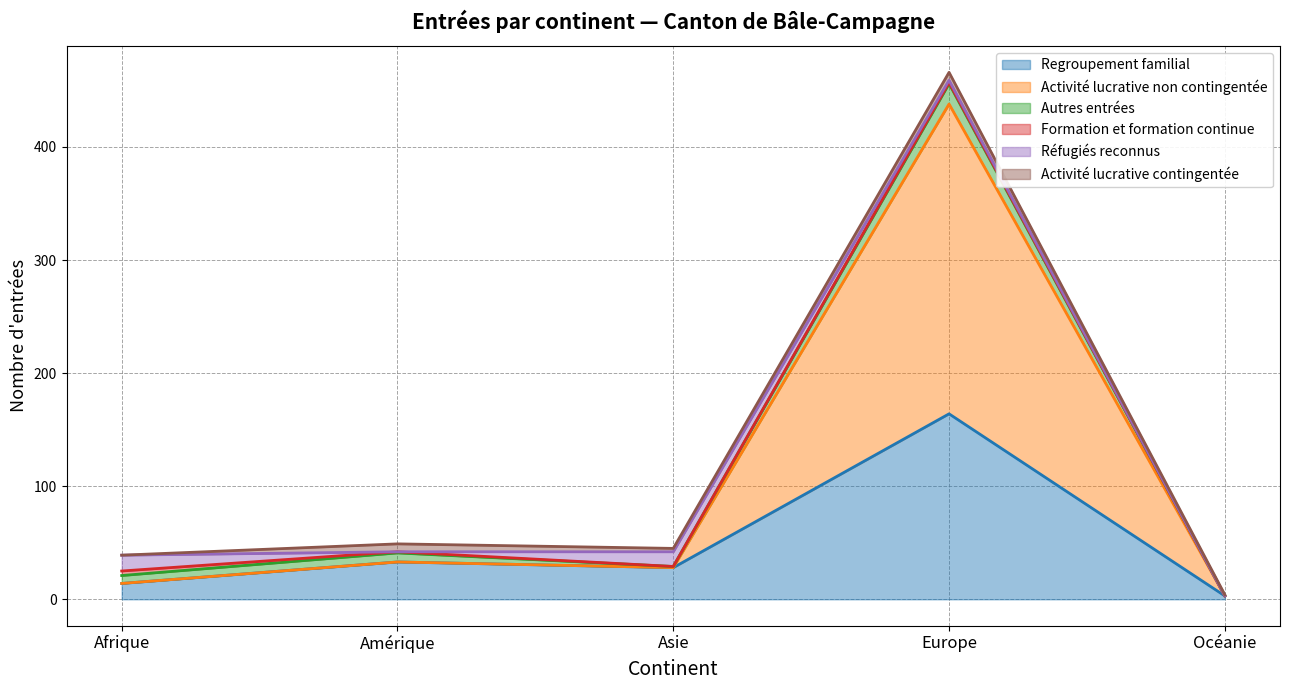

Is the value of Activité lucrative contingentée at Afrique greater than the value of Autres entrées at Océanie?

No